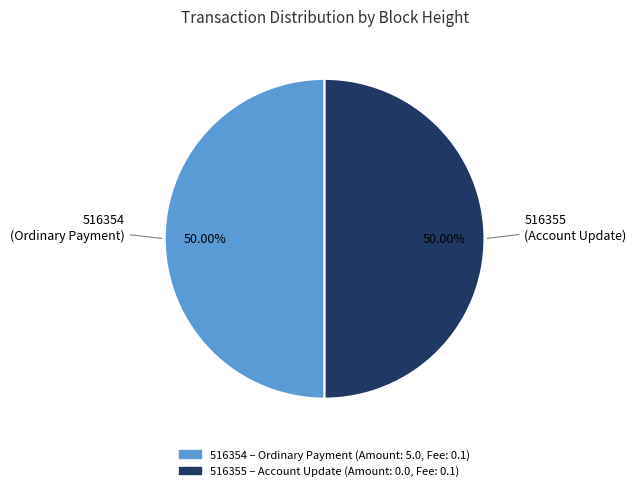

What is the ratio of the value at 516355 to the value at 516354?

1.0